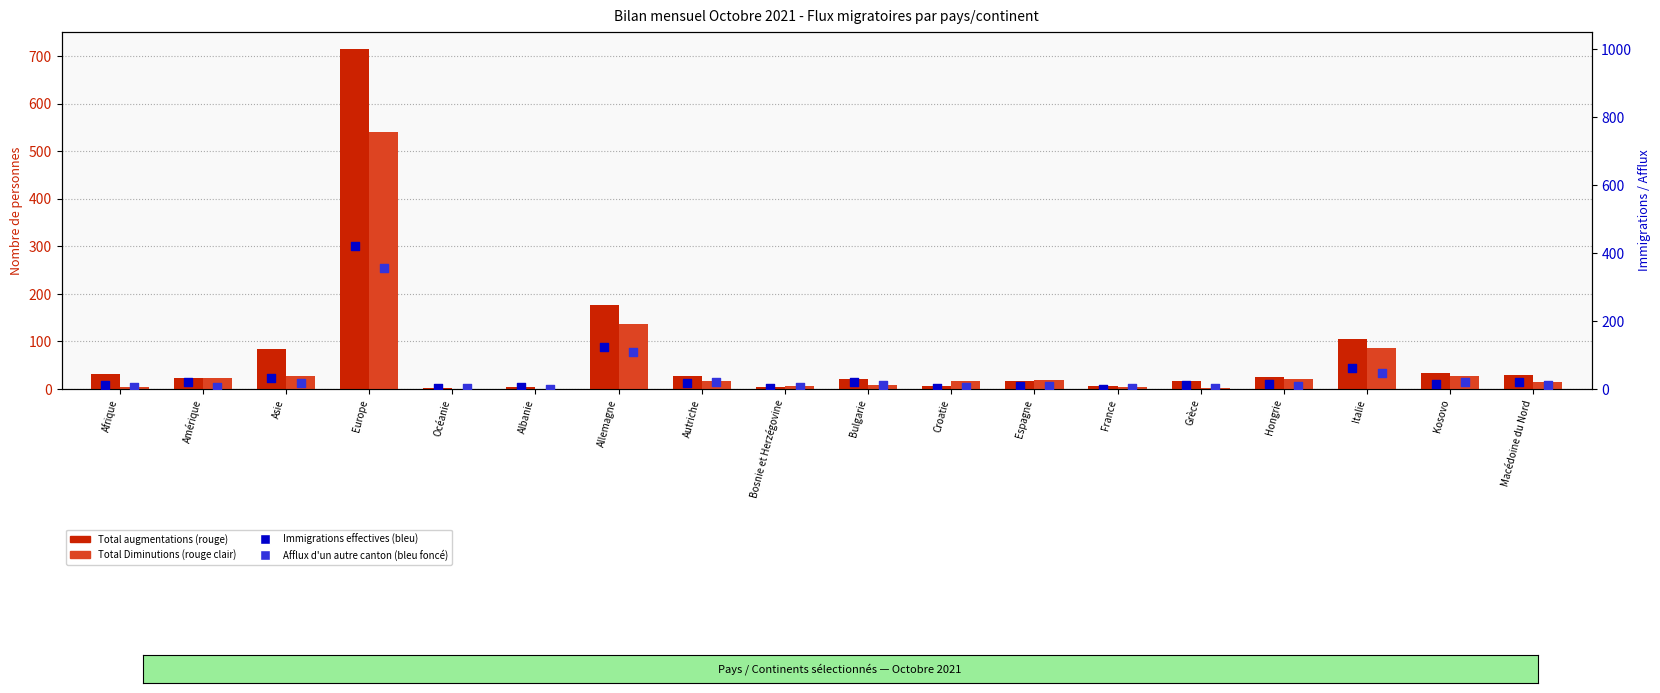

What is the total value across all series at France?

17